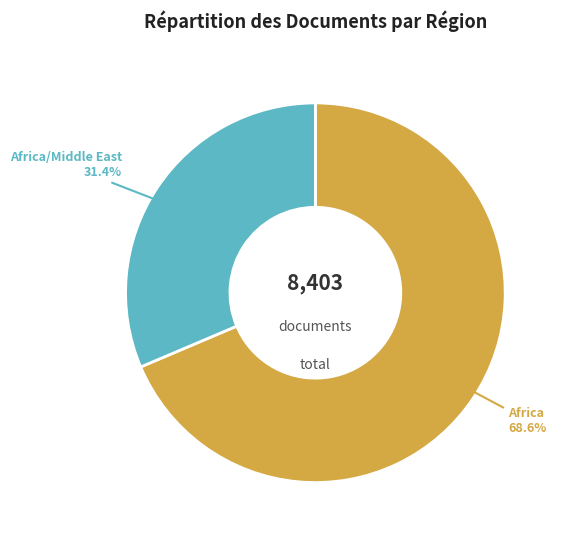

Does Africa represent more than half of the total?

Yes